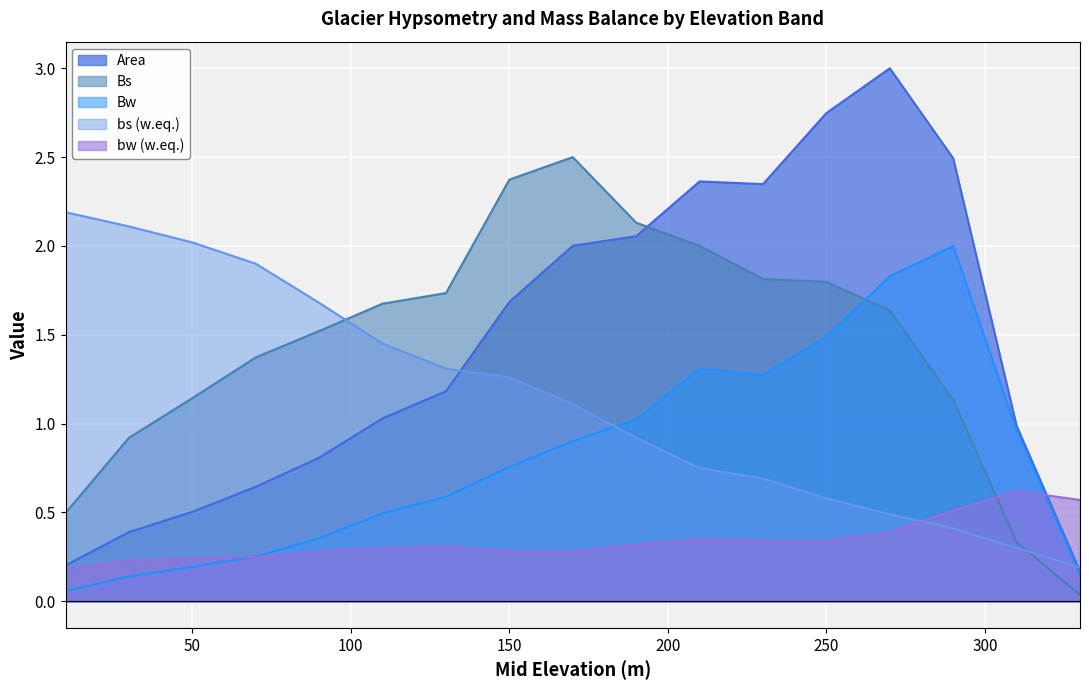

How many times do bs and Bs cross each other?

2